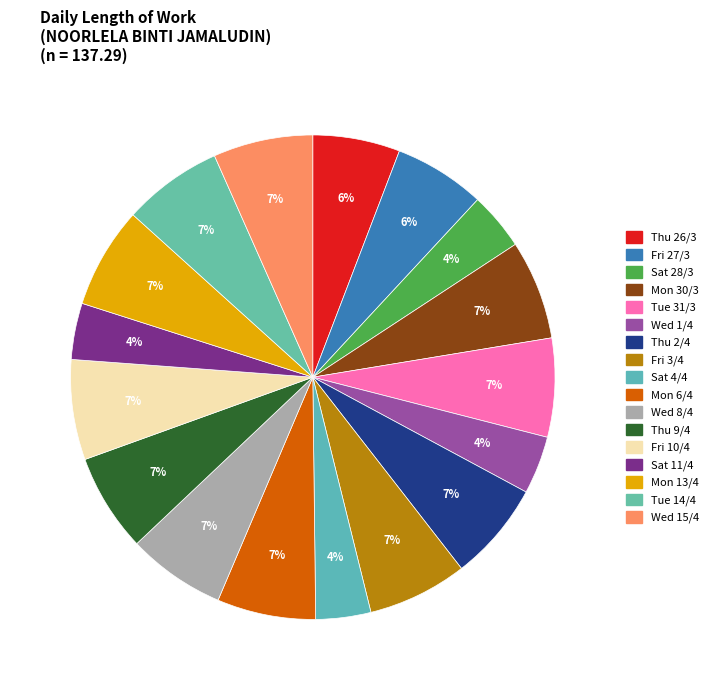

What is the smallest slice in the pie chart?

Sat 4/4